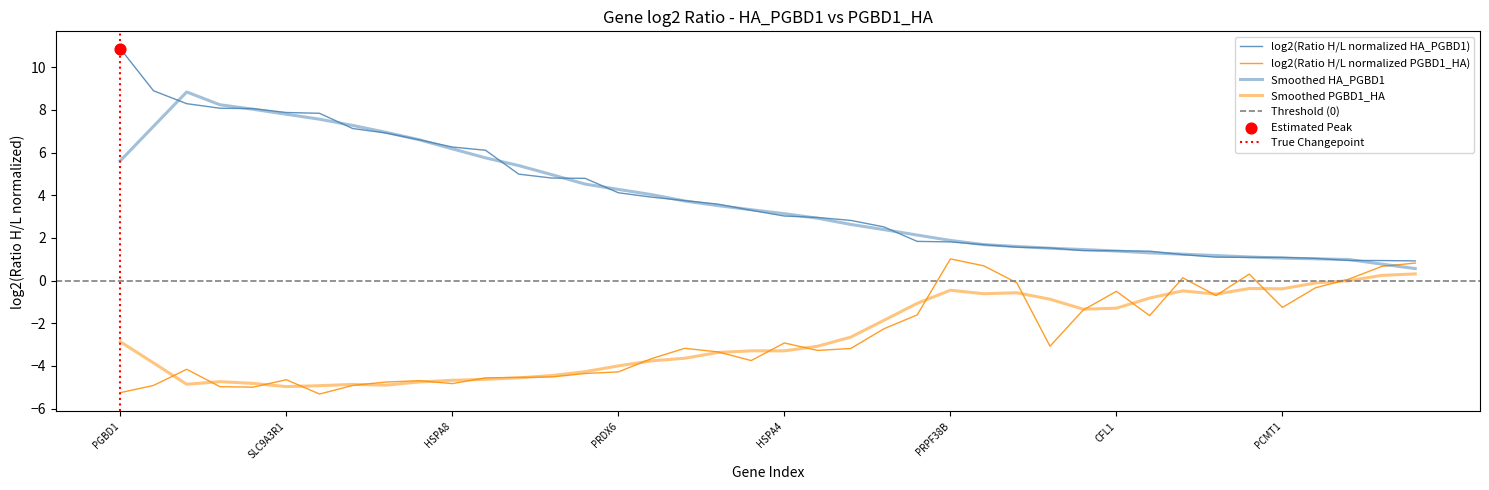

What is the total value across all series at SCRIB?

0.4